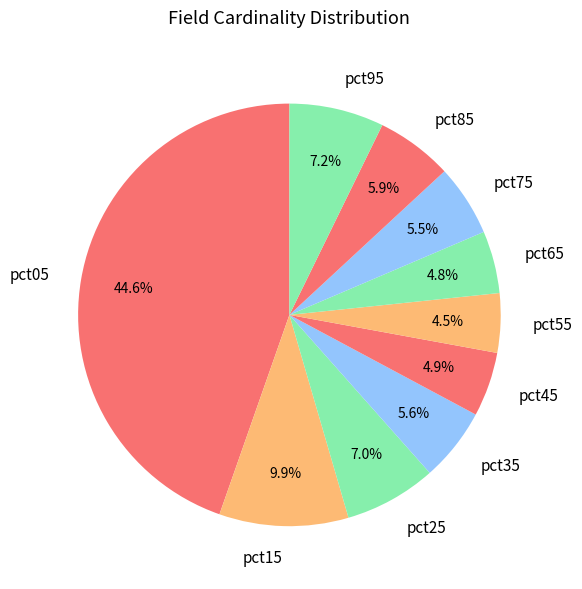

Which slice is the largest?

pct05